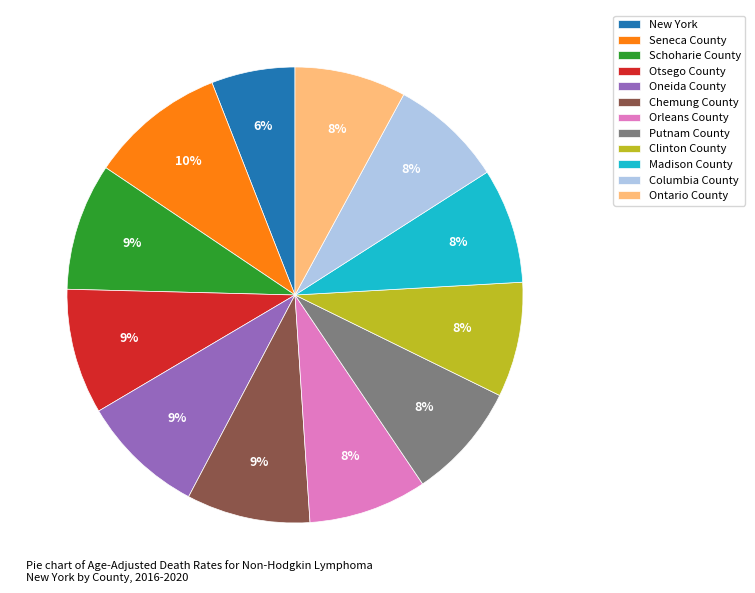

What is the ratio of the value at Schoharie County to the value at Chemung County?

1.0